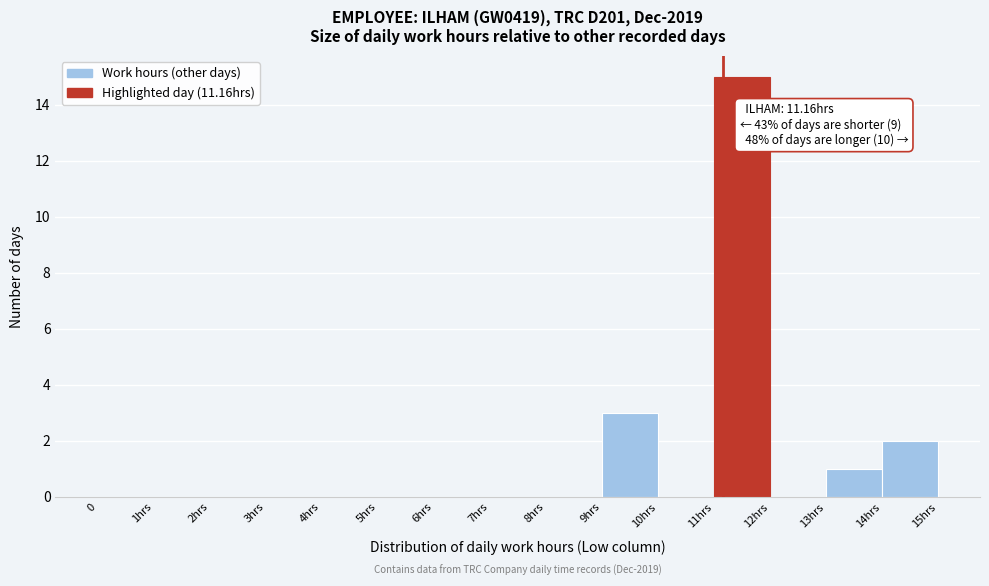

Reading right to left, what are all the values shown in this chart?

14hrs=2	13hrs=1	12hrs=0	11hrs=15	10hrs=0	9hrs=3	8hrs=0	7hrs=0	6hrs=0	5hrs=0	4hrs=0	3hrs=0	2hrs=0	1hrs=0	0=0